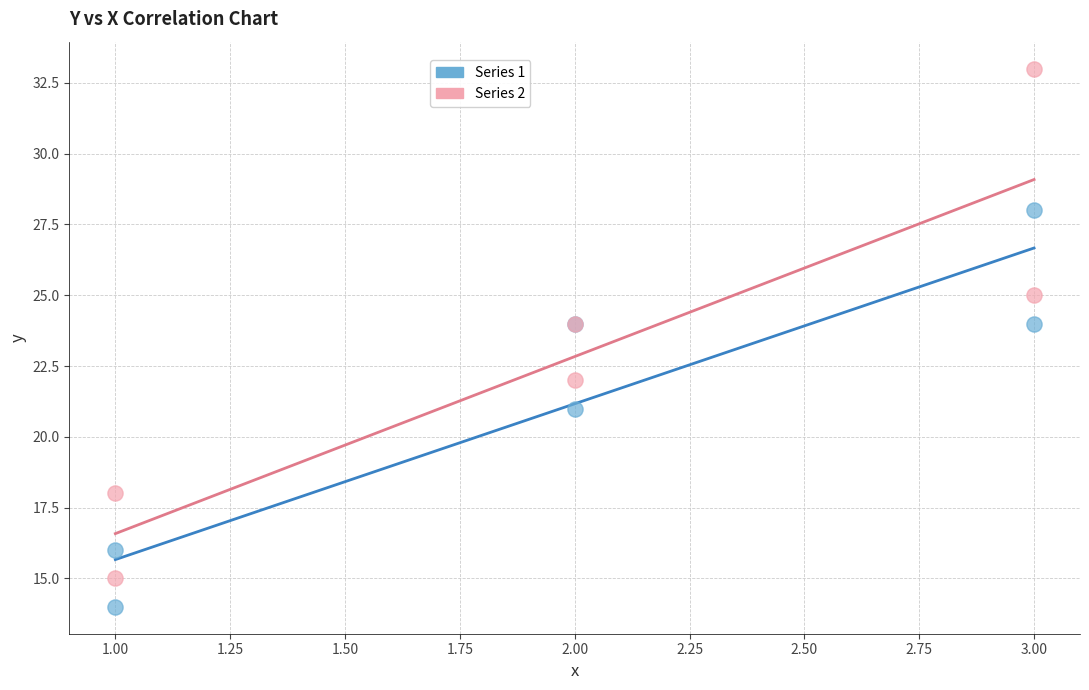

Which series contains the highest Y value?

Series 2